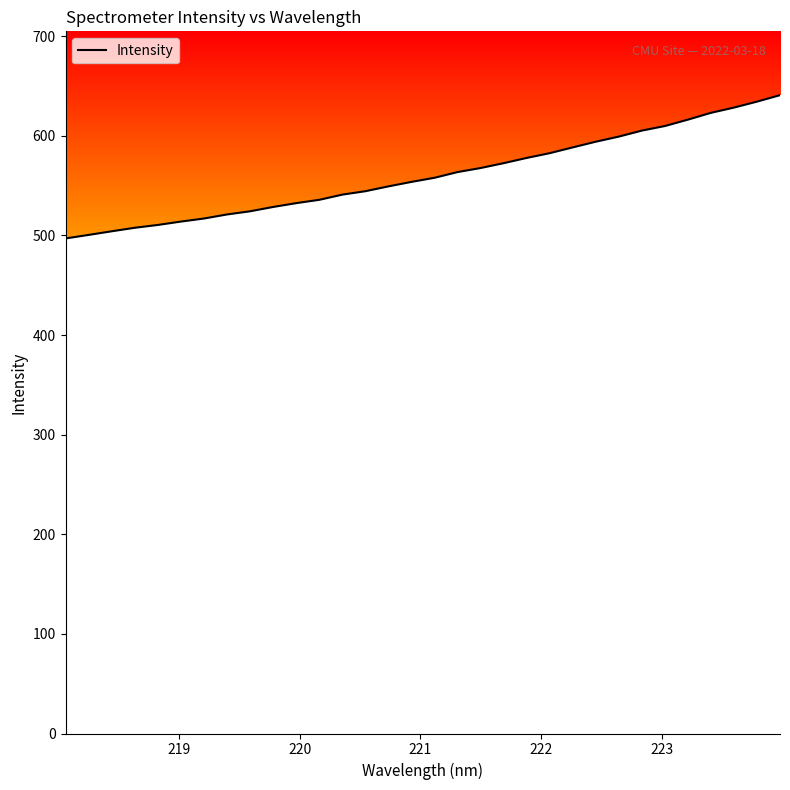

What is the minimum value shown in the chart?

497.0